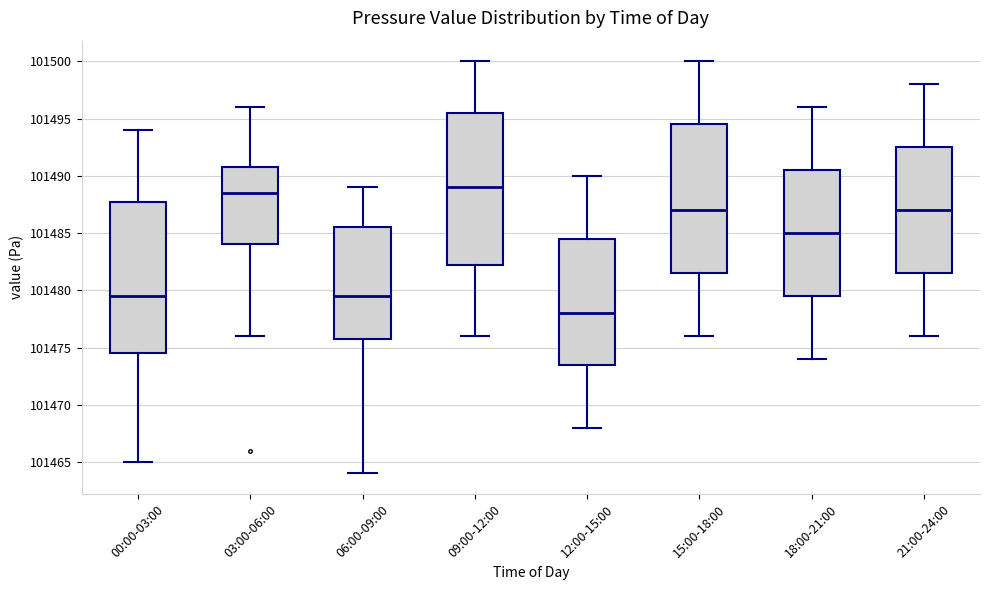

Which box's median line is the highest?

09:00-12:00